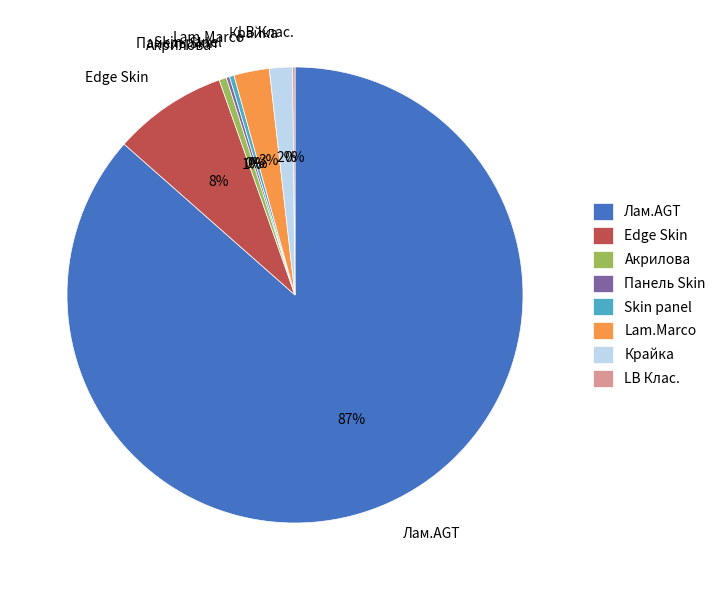

To the nearest percent, what portion does Edge Skin represent?

8%